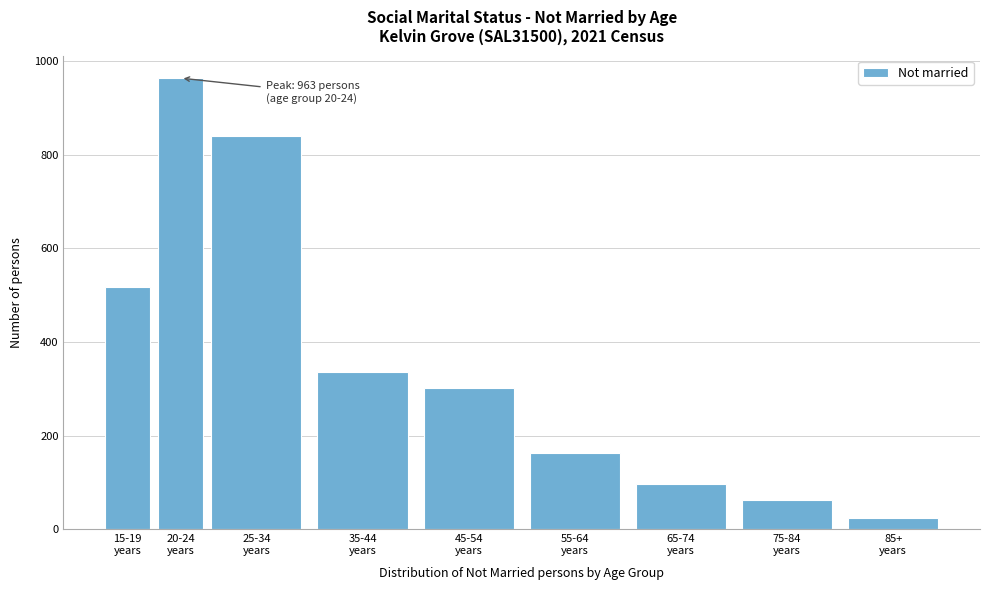

Reading right to left, extract all data points from this chart.

24	63	97	163	302	335	839	963	517